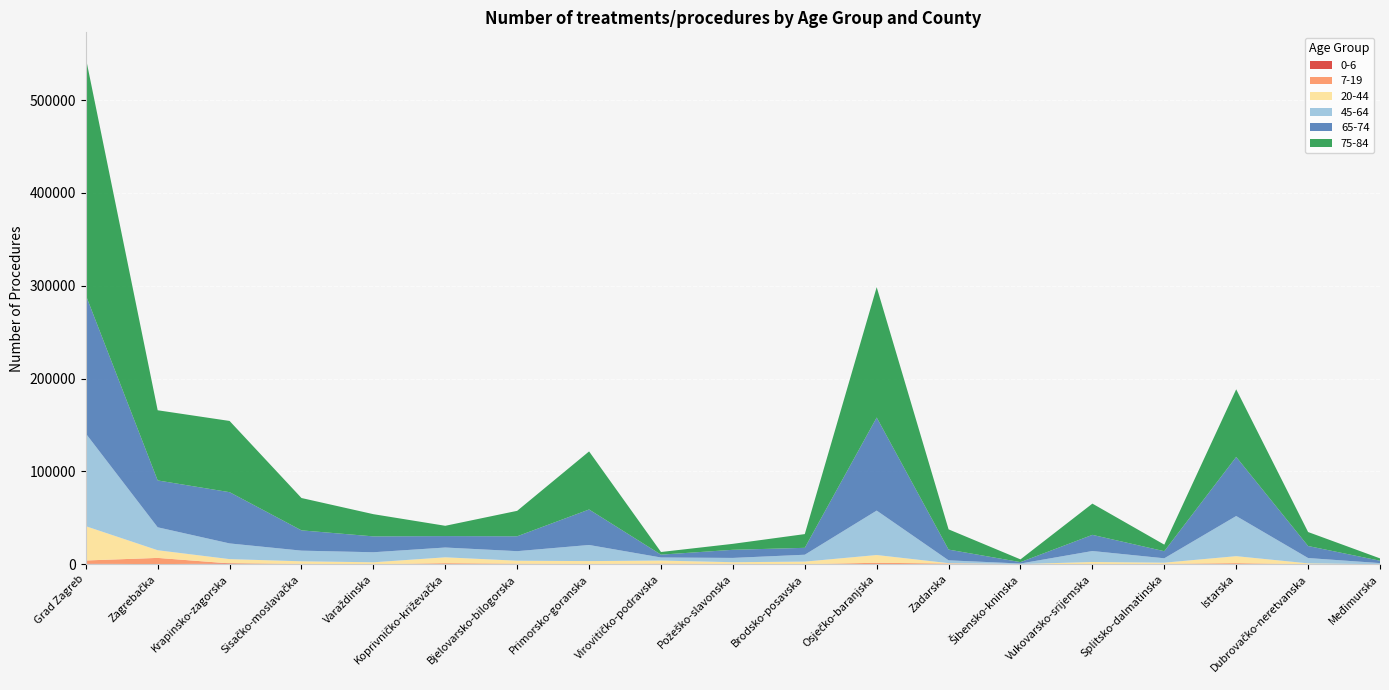

Reading right to left, what are all the values shown in this chart?

0-6: 0	0	0	221	0	0	180	16	0	0	0	0	0	225	0	54	880	30	638
7-19: 0	25	1151	193	46	1	549	1540	49	317	657	252	594	897	3	313	5	6772	3389
20-44: 12	909	7527	1255	2342	169	411	8353	2756	1844	3283	3116	3172	6313	2086	2766	4609	8257	36930
45-64: 1189	5722	43222	4712	11820	581	3037	47841	7408	4617	3300	17354	10282	10538	10794	11480	16896	24701	99826
65-74: 2556	12951	63634	7627	17415	1499	11570	100256	7434	8744	3055	38218	16032	12309	17092	21853	55200	50474	149113
75-84: 2525	15057	72860	7058	33648	2956	21791	140414	14797	6428	2860	62551	27425	11096	23921	34838	76715	75587	255711